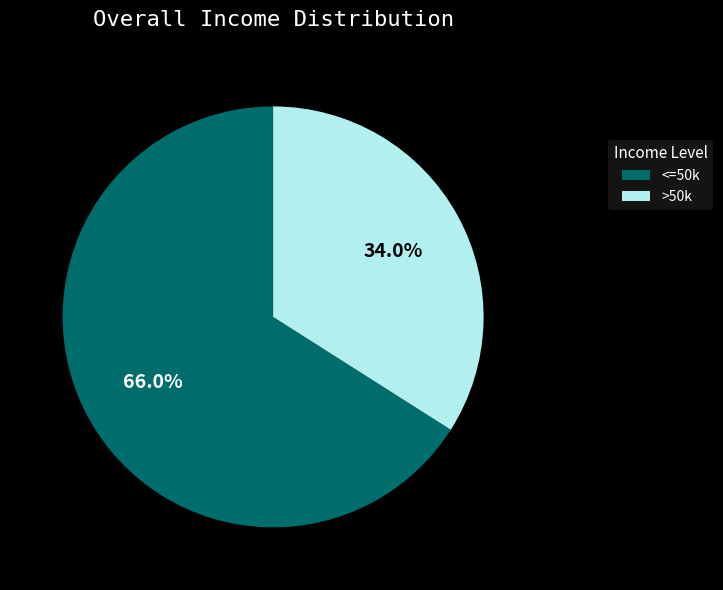

Which slice is the smallest?

>50k